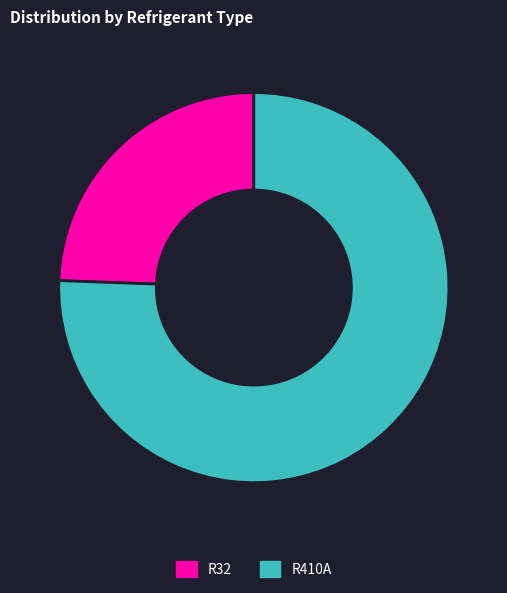

True or false: R32 accounts for 24% of the total.

True